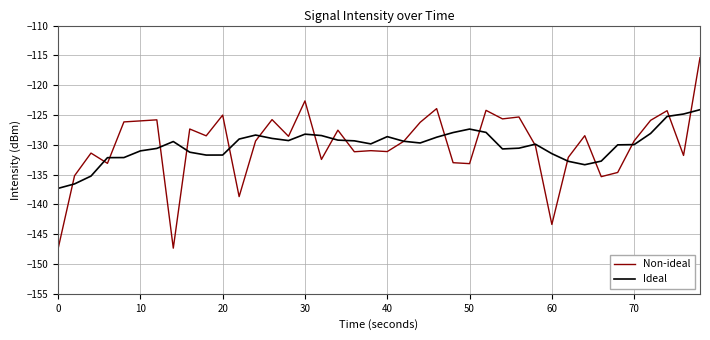

Which series has the largest range (max minus min)?

Non-ideal